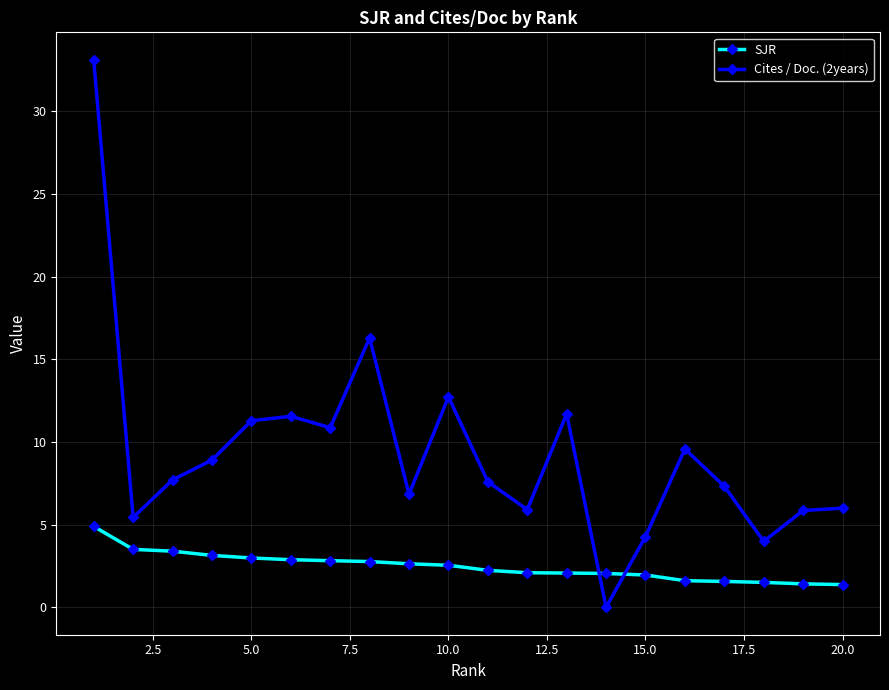

Does the chart have visible grid lines?

Yes